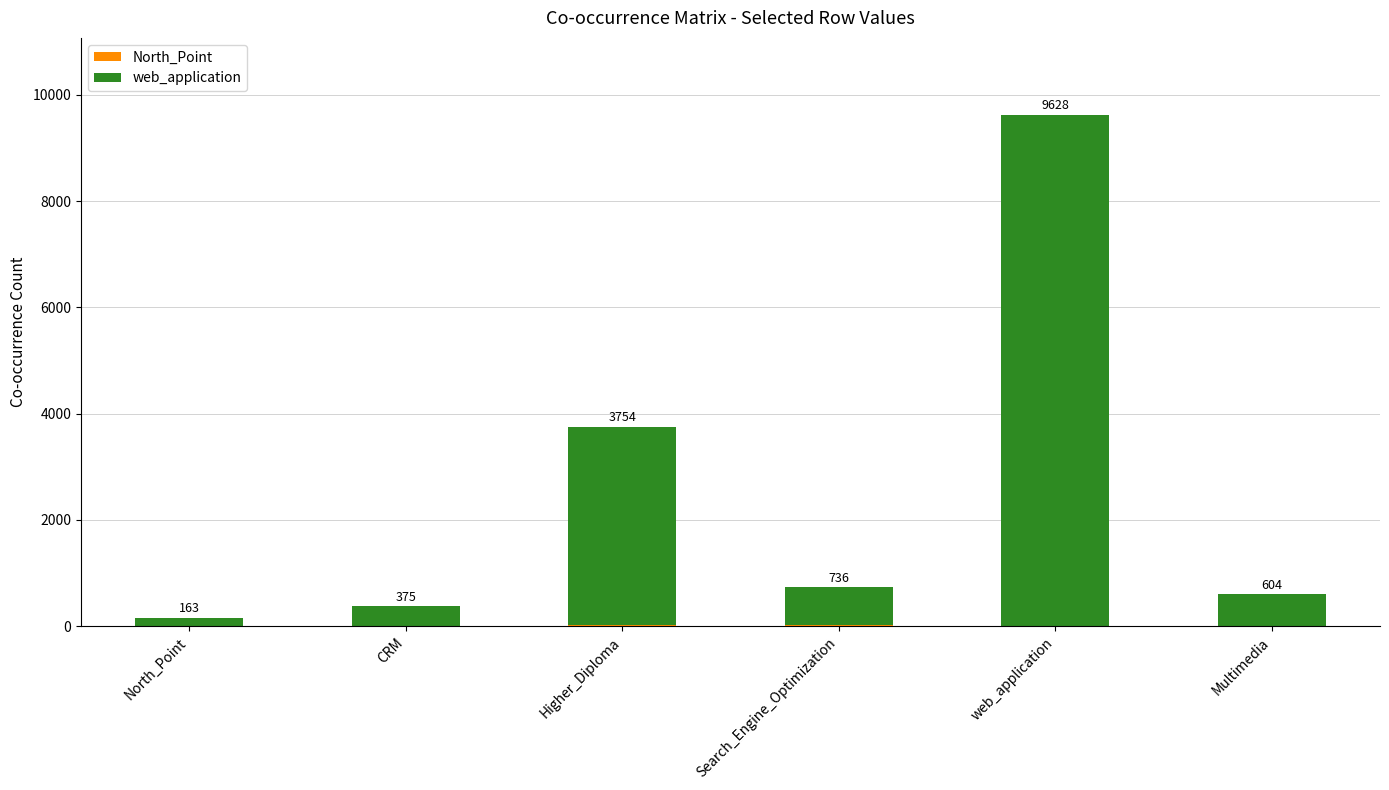

At which category is the sum across all series the highest?

web_application